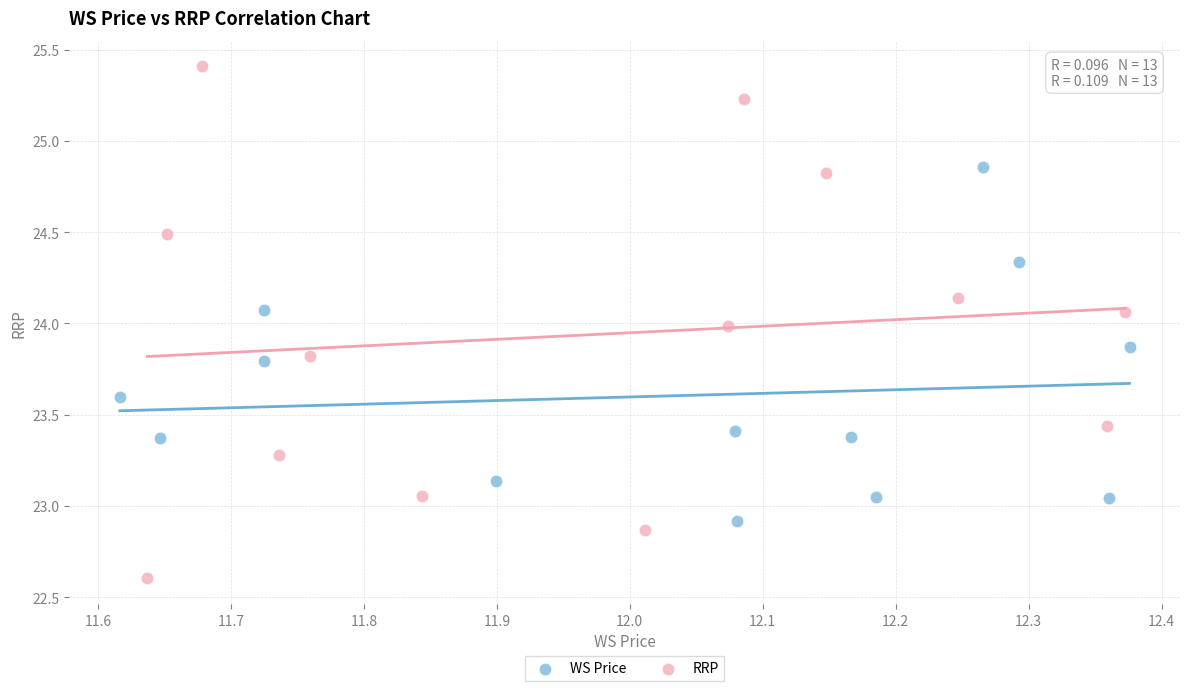

Which series contains the lowest Y value?

RRP